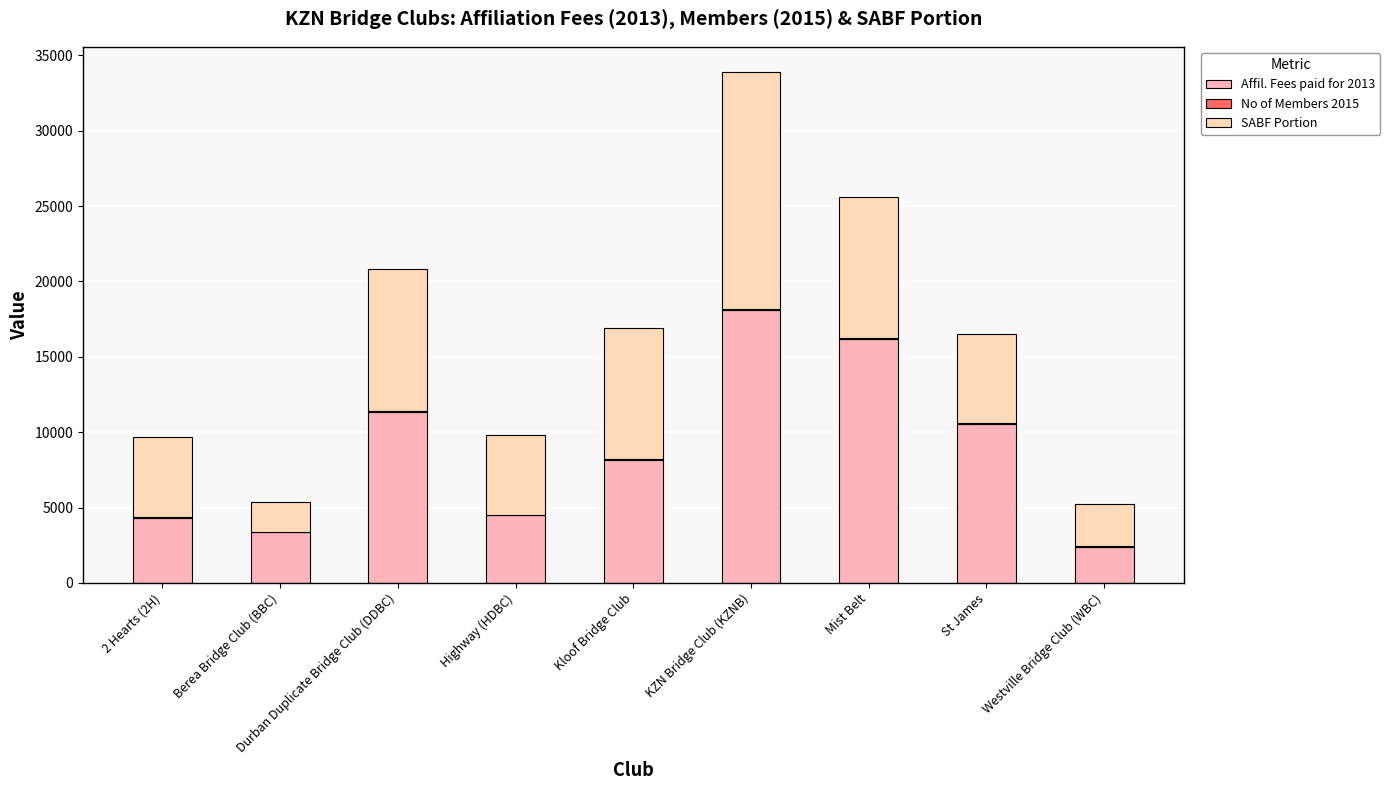

What position from the right is Kloof Bridge Club?

5